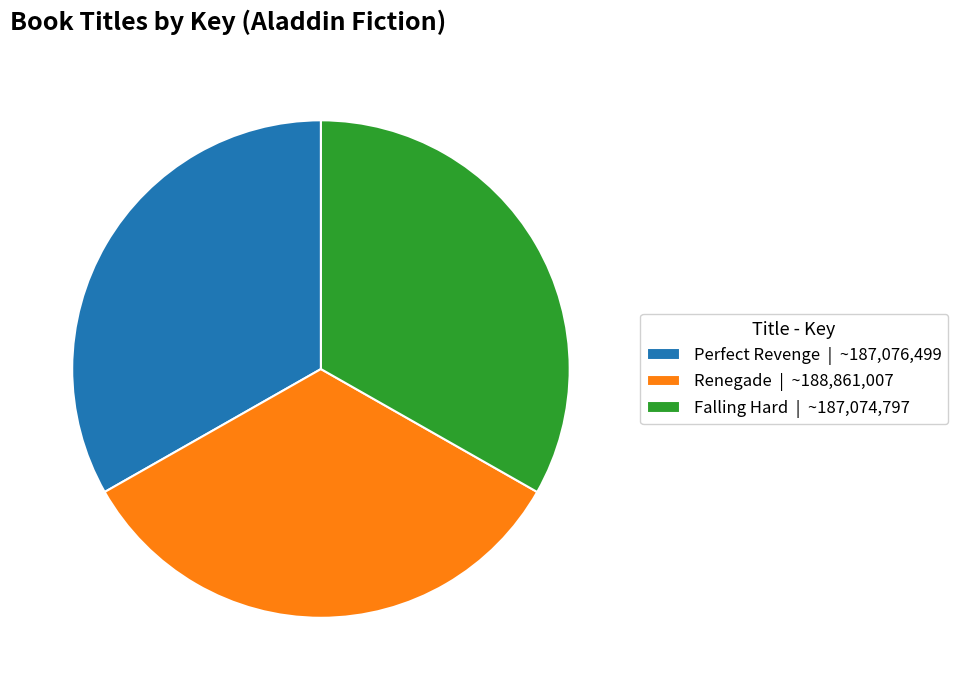

Is there a majority slice in this chart?

No